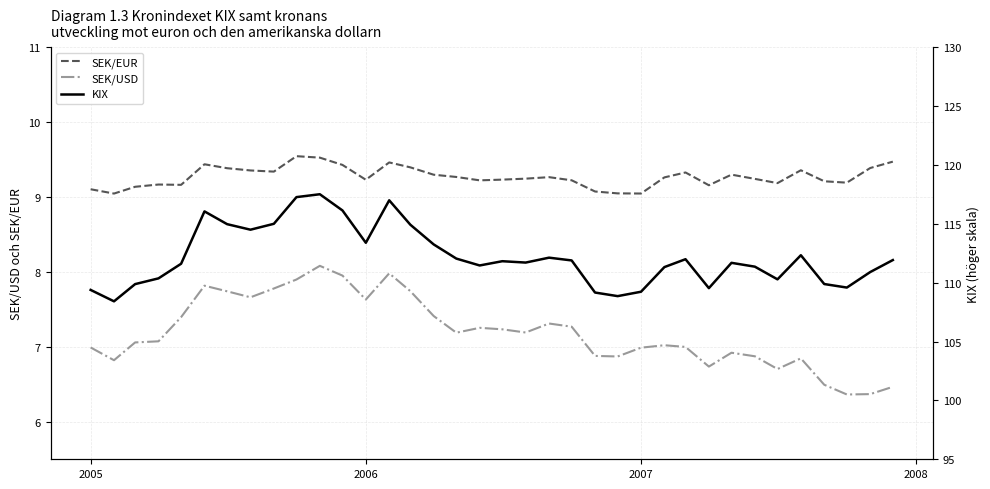

What is the difference between the maximum and minimum values in the SEK/EUR series?

0.5